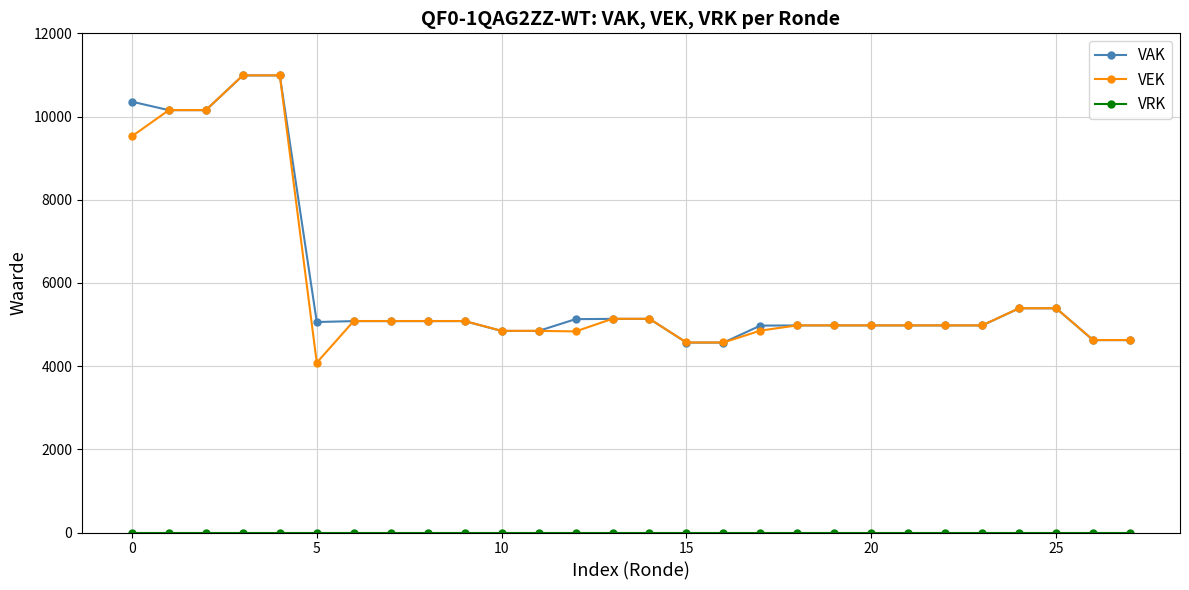

At how many categories does at least one series exceed 3770?

28